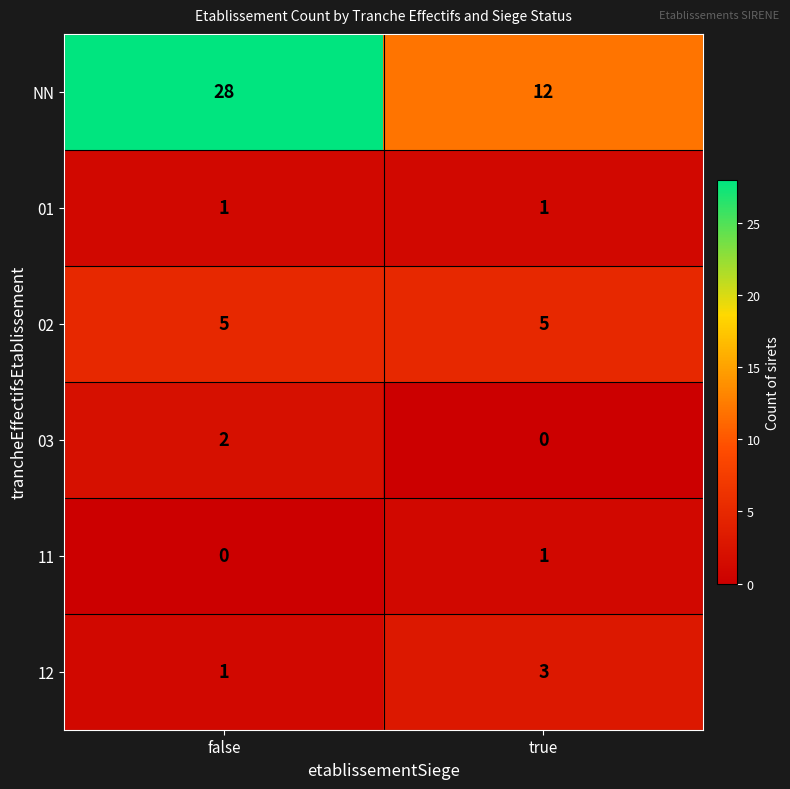

Reading left to right, extract all data points from this chart.

NN: 28	12
01: 1	1
02: 5	5
03: 2	0
11: 0	1
12: 1	3